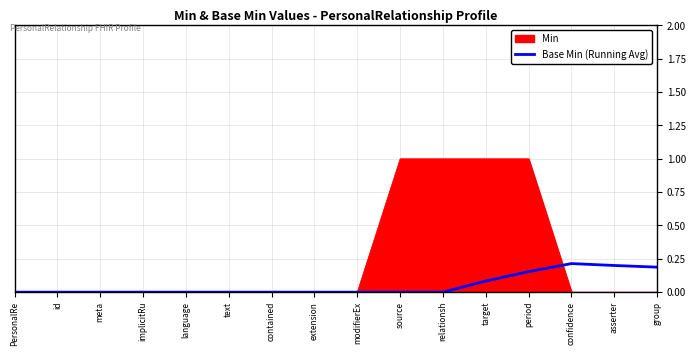

Which series has the largest total across all categories?

Min